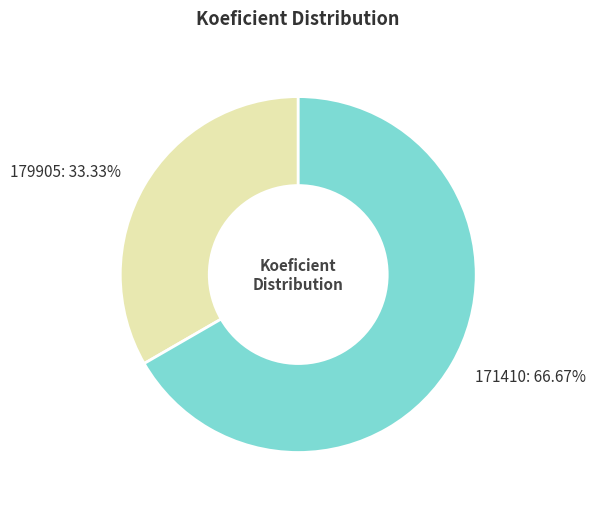

Count the number of slices in the pie.

2